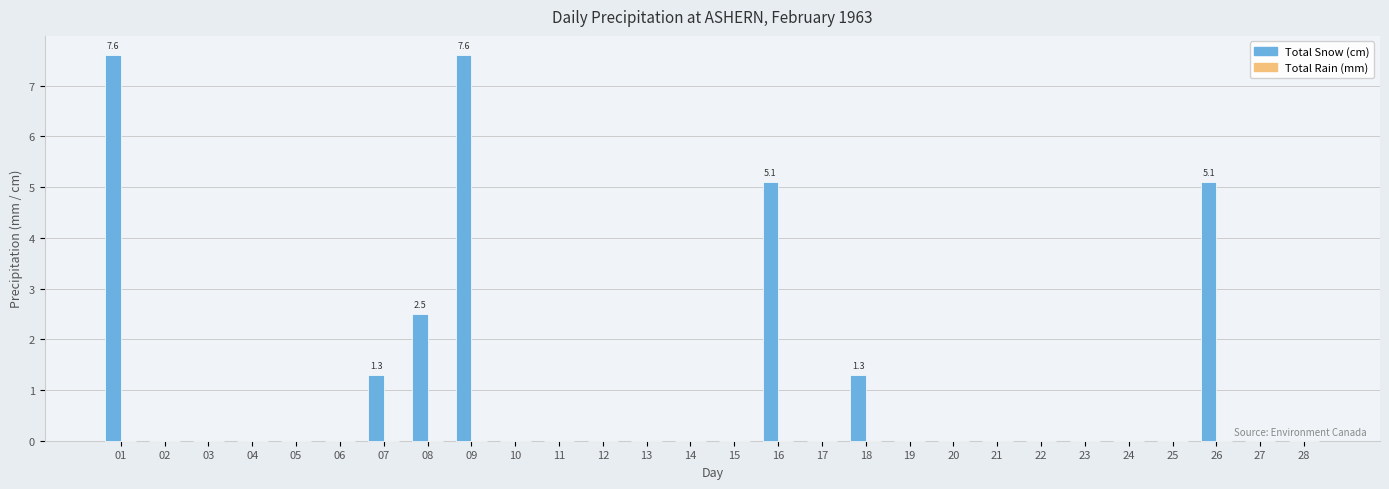

What is the sum of all values?

30.5